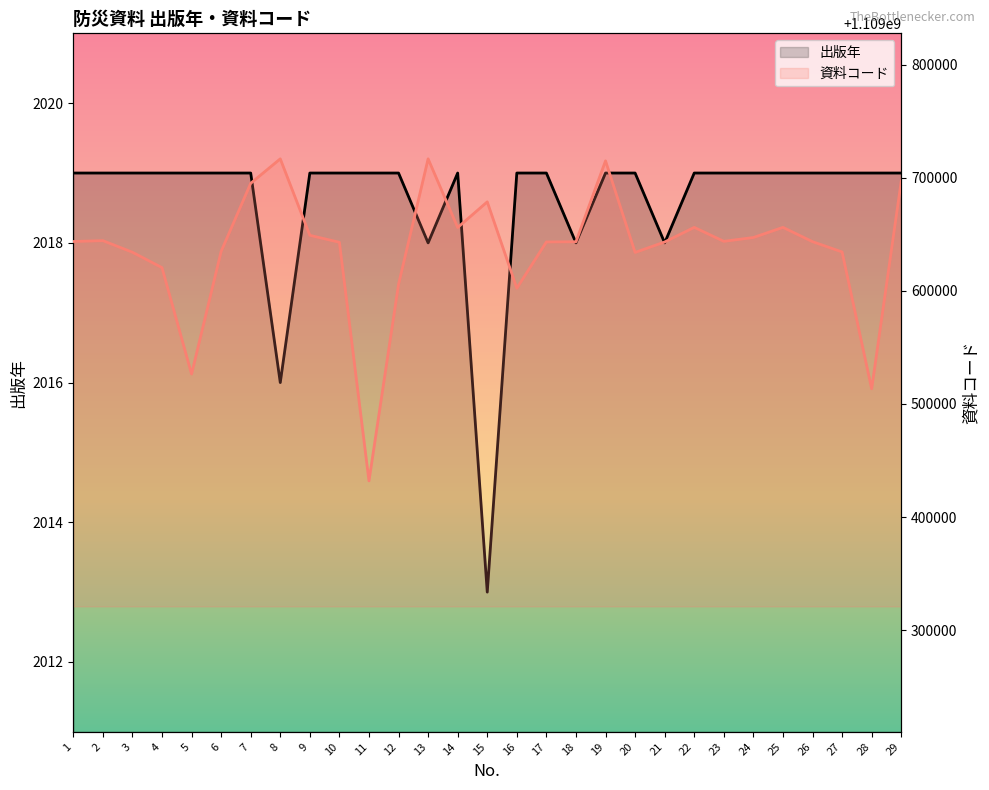

At which category is the sum across all series the highest?

13